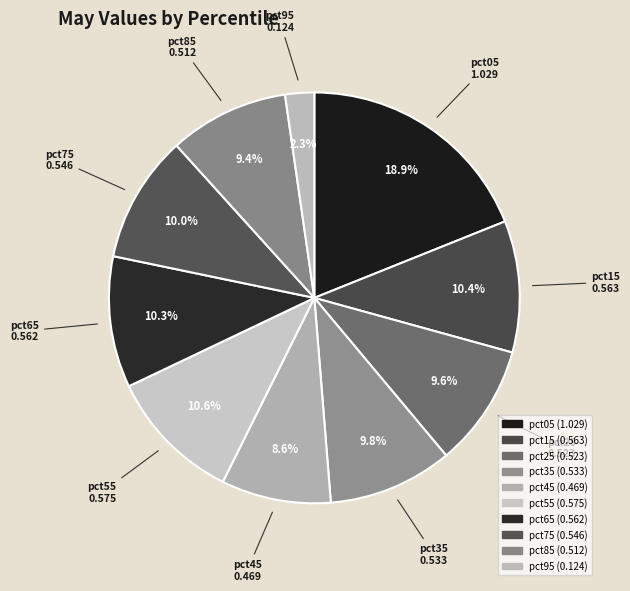

How many segments does this pie chart have?

10